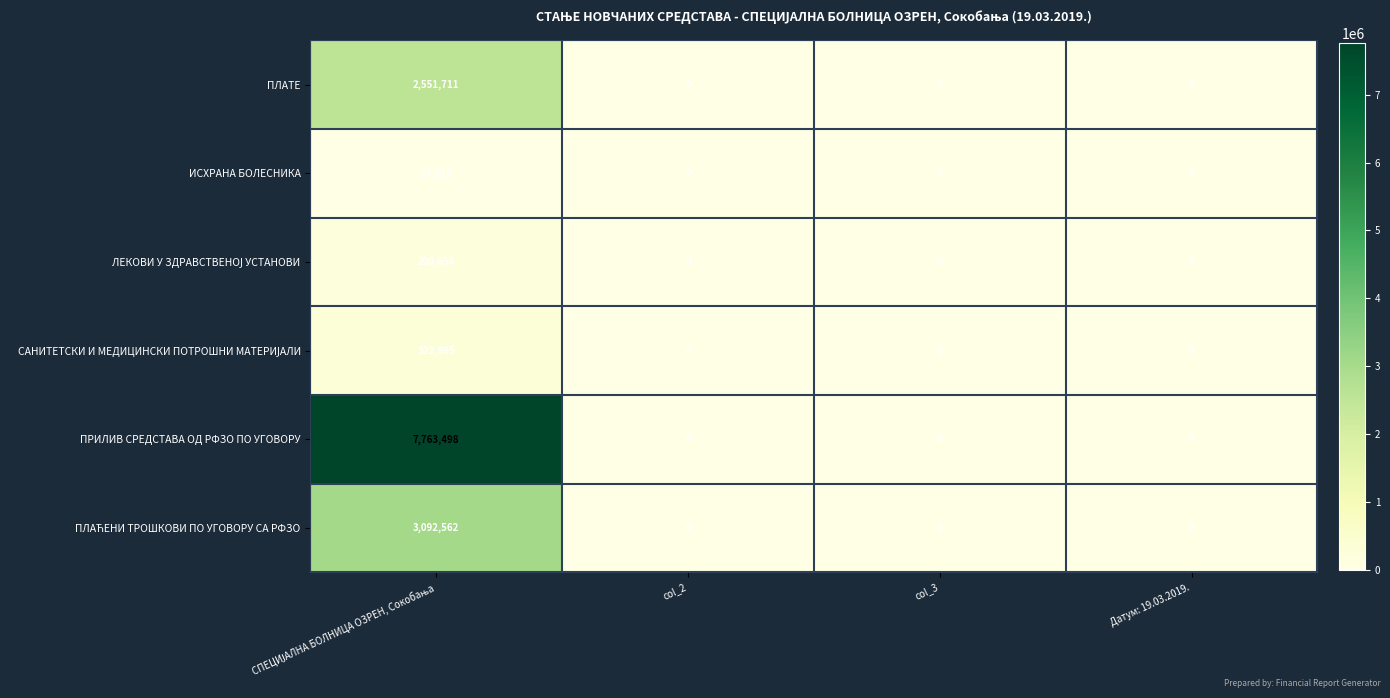

What is the difference between the maximum and minimum values in the ПЛАТЕ series?

2551711